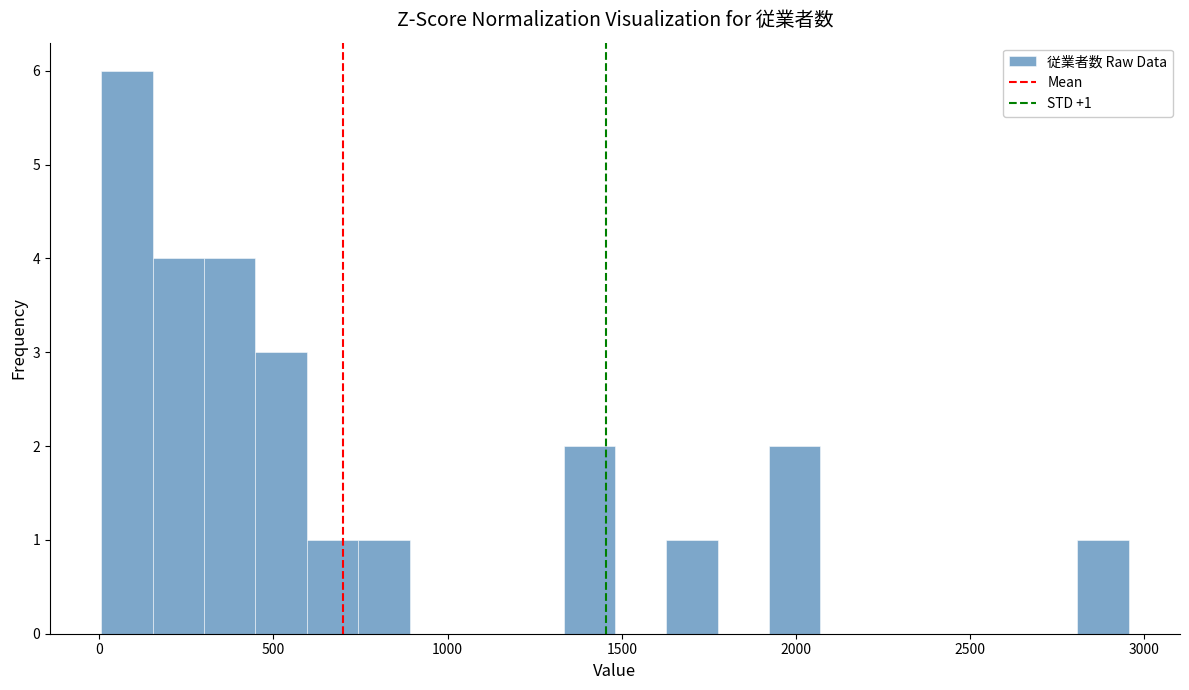

Around what value on the x-axis is the tallest bar? Give the approximate position of its centre, as read against the axis.

100